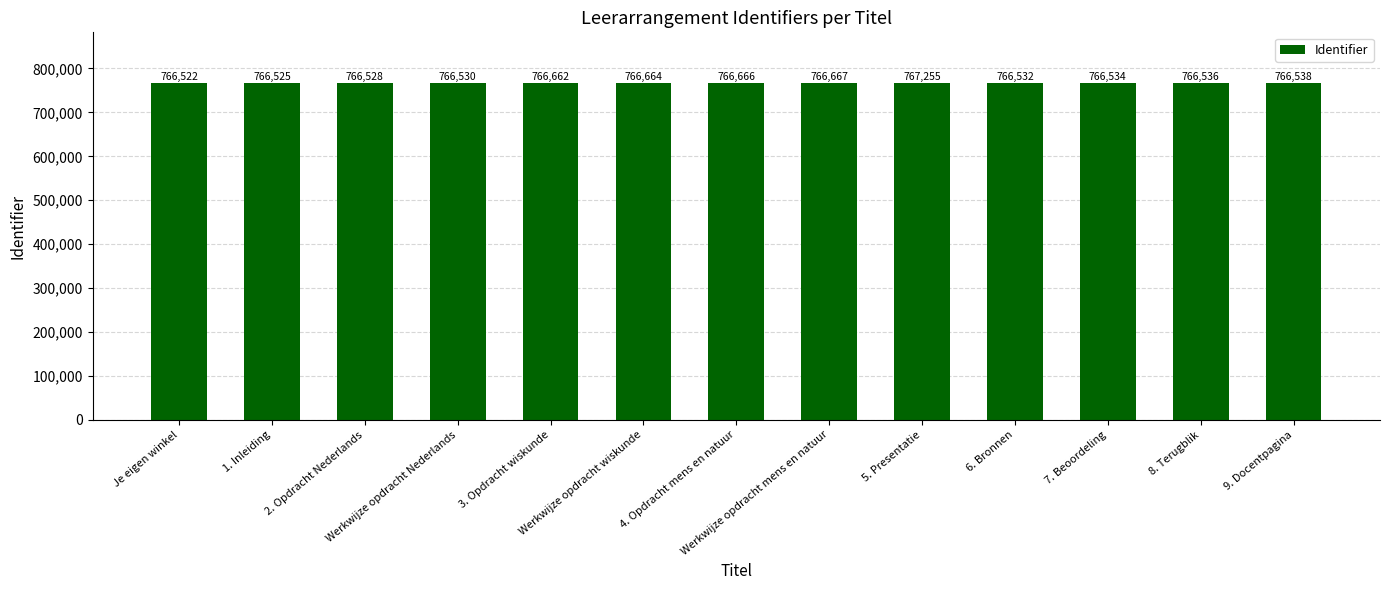

Rank the categories by value from lowest to highest.

Je eigen winkel, 1. Inleiding, 2. Opdracht Nederlands, Werkwijze opdracht Nederlands, 6. Bronnen, 7. Beoordeling, 8. Terugblik, 9. Docentpagina, 3. Opdracht wiskunde, Werkwijze opdracht wiskunde, 4. Opdracht mens en natuur, Werkwijze opdracht mens en natuur, 5. Presentatie